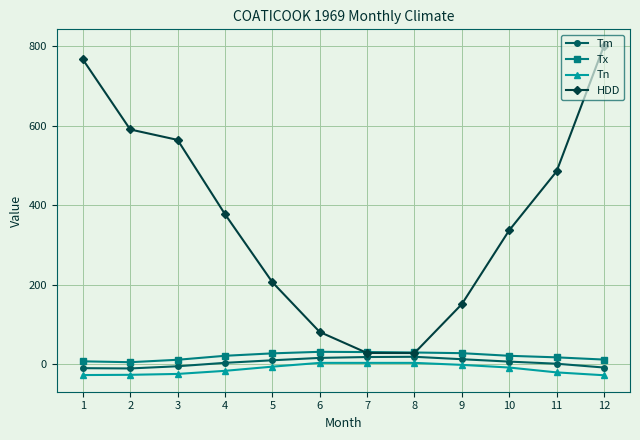

Between 5 and 6, which series saw the biggest shift?

HDD